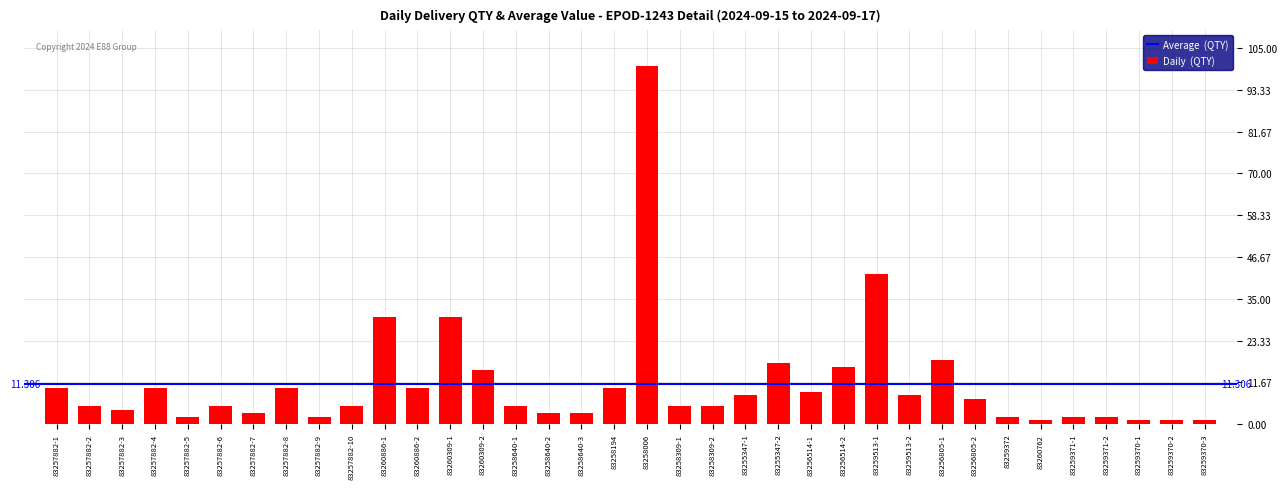

What is the label of the 16th bar from the right?

83258309-2